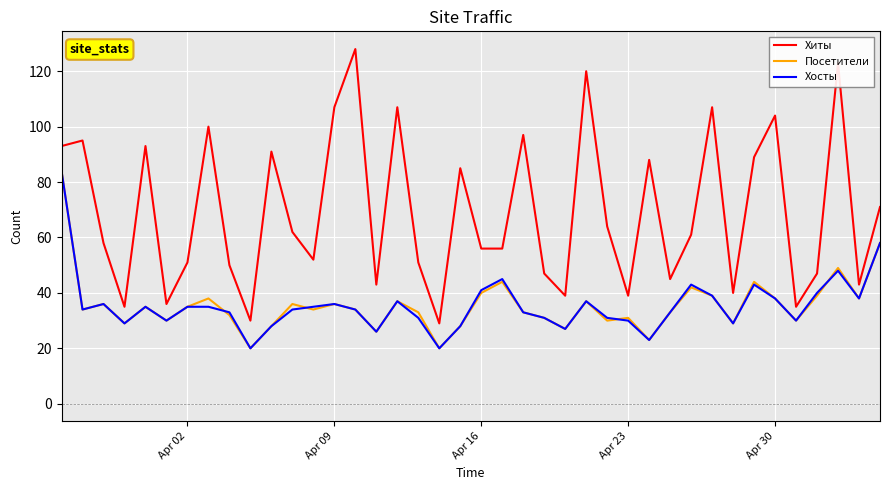

What is the average value of the Хосты series?

35